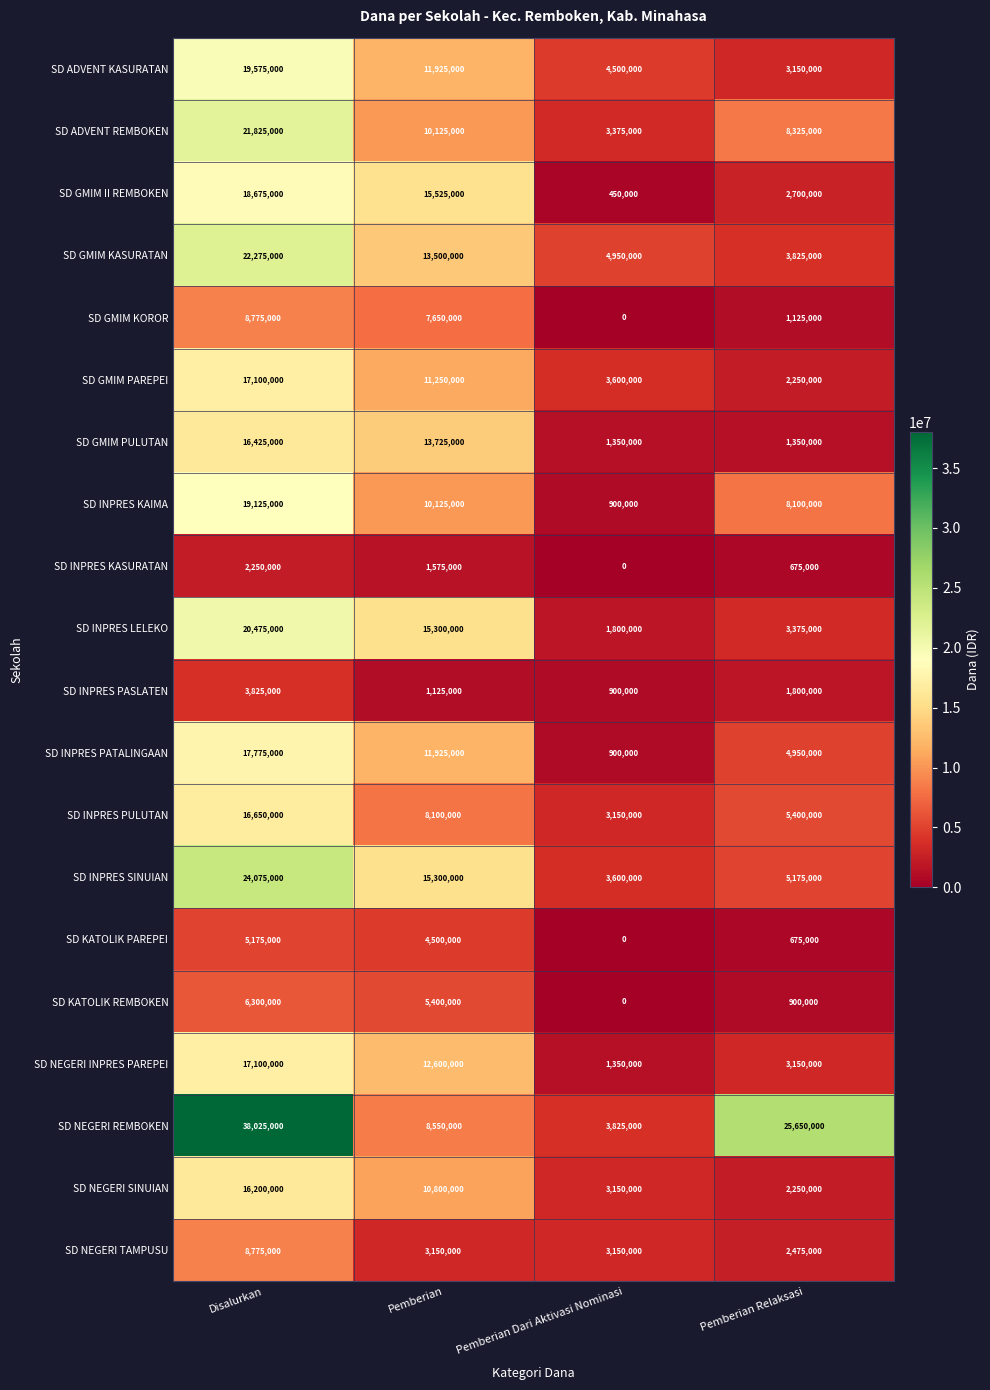

Rank the categories by SD INPRES LELEKO value from lowest to highest.

Pemberian Dari Aktivasi Nominasi, Pemberian Relaksasi, Pemberian, Disalurkan